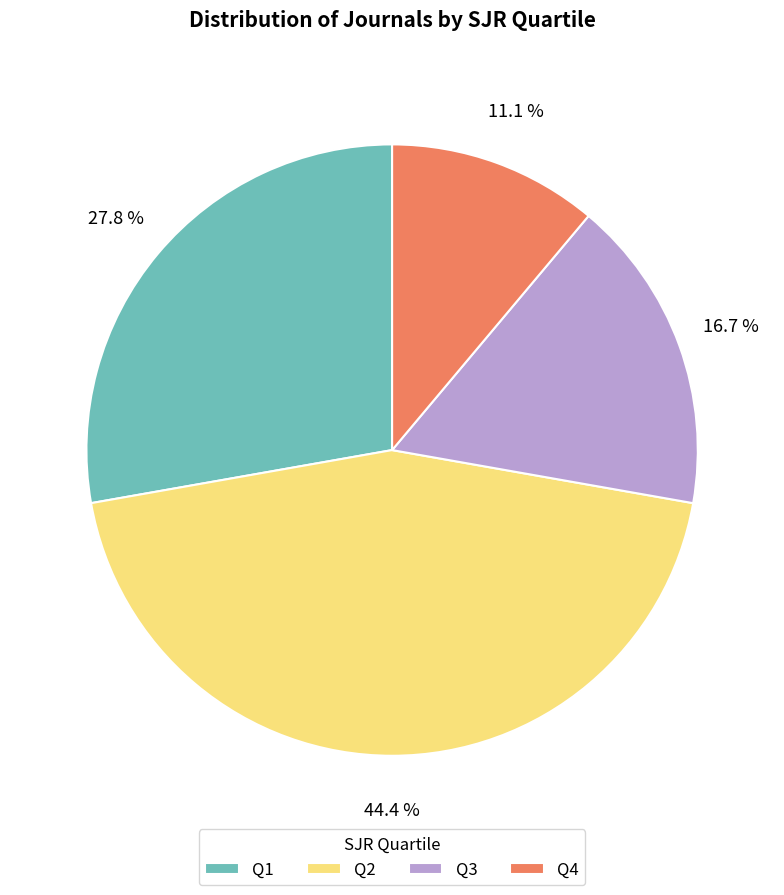

To the nearest percent, what portion does Q3 represent?

17%